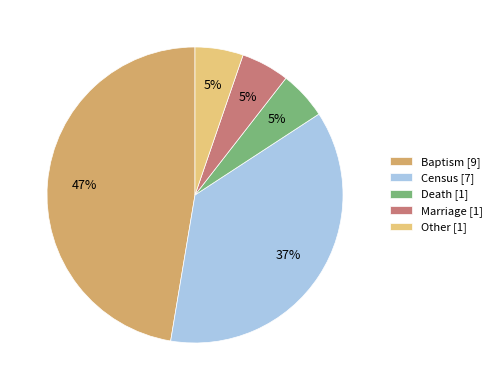

The Death slice represents 5% of the pie. True or false?

True